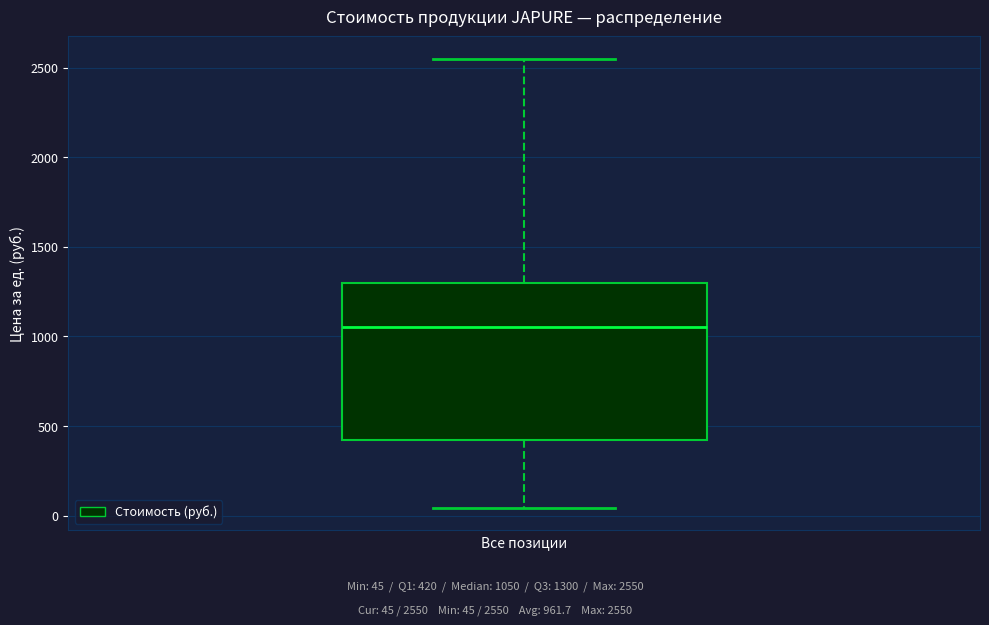

Read this box plot against the y-axis: the position of the median line, the range covered by the box, and the ends of both whiskers. The values are not printed on the chart, so give them approximately, as read against the axis.

median 1050, box 400 to 1300, whiskers 50 to 2550